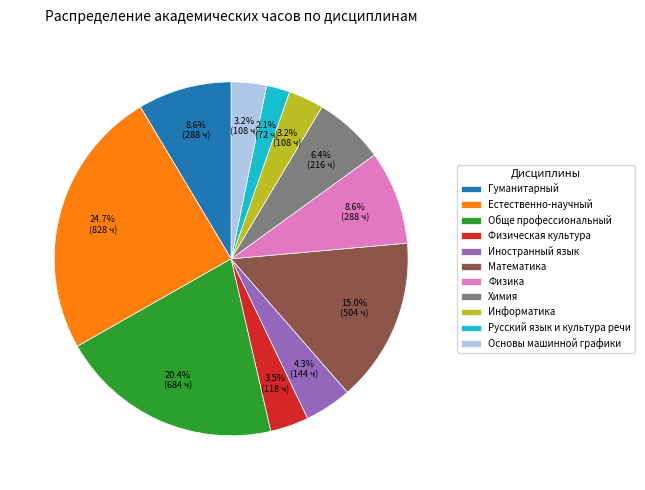

Does any single category account for the majority?

No